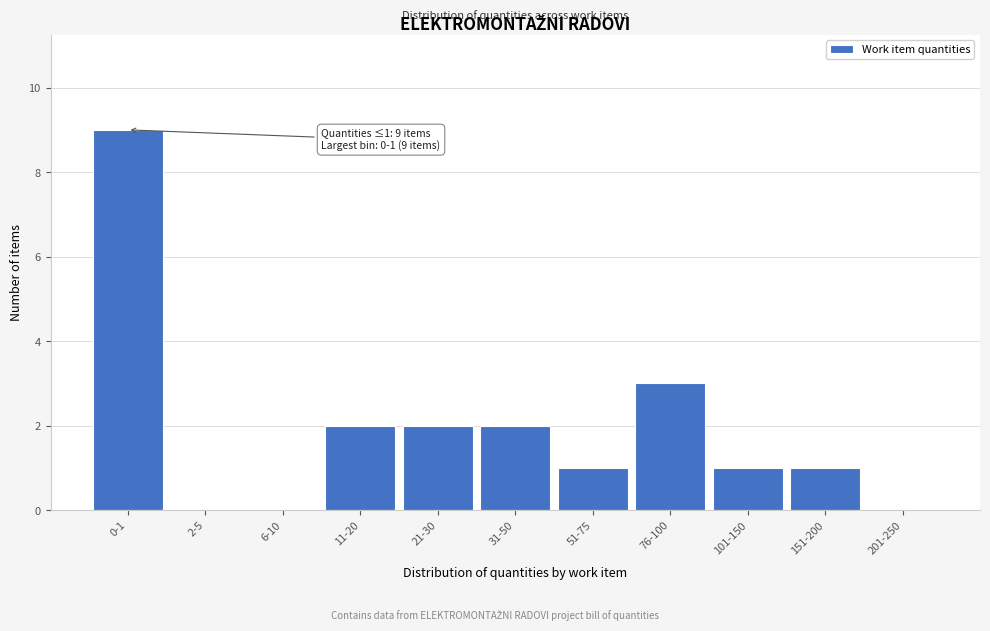

Reading left to right, transcribe all the data shown in this chart.

0-1=9	2-5=0	6-10=0	11-20=2	21-30=2	31-50=2	51-75=1	76-100=3	101-150=1	151-200=1	201-250=0